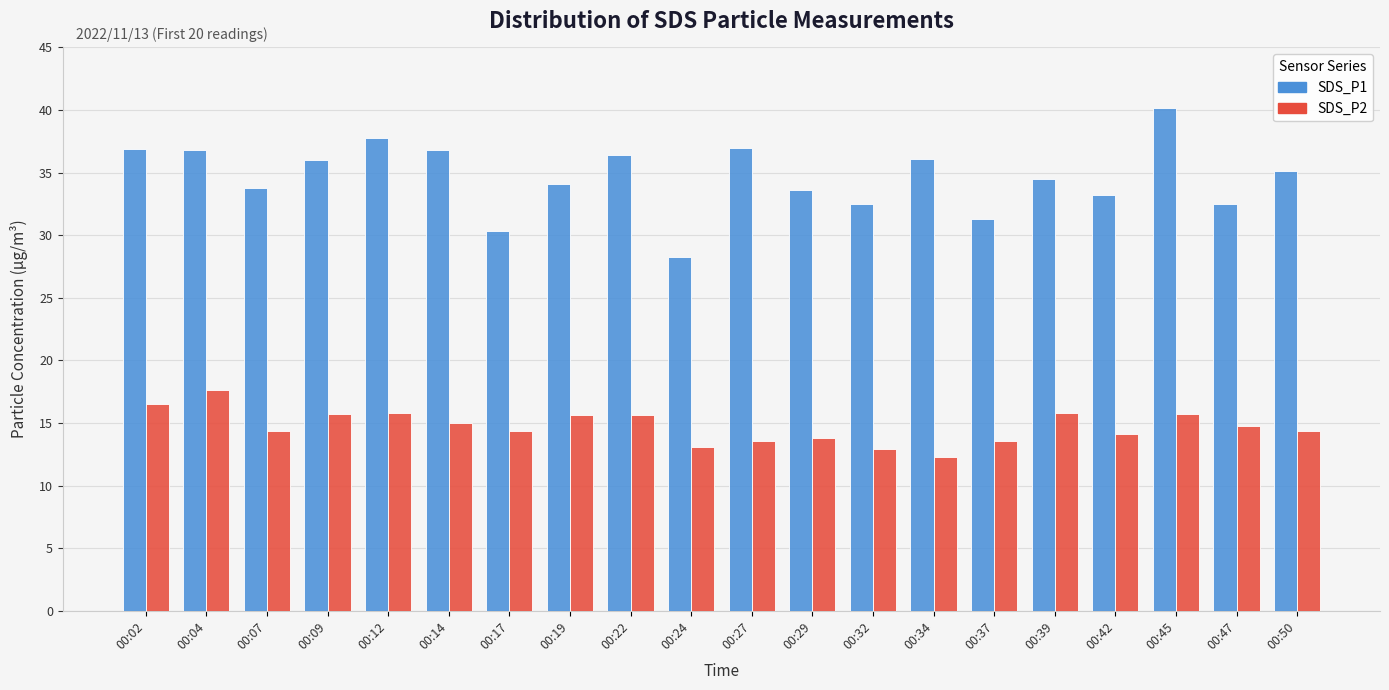

List the series in order of their overall mean, lowest first.

SDS_P2, SDS_P1